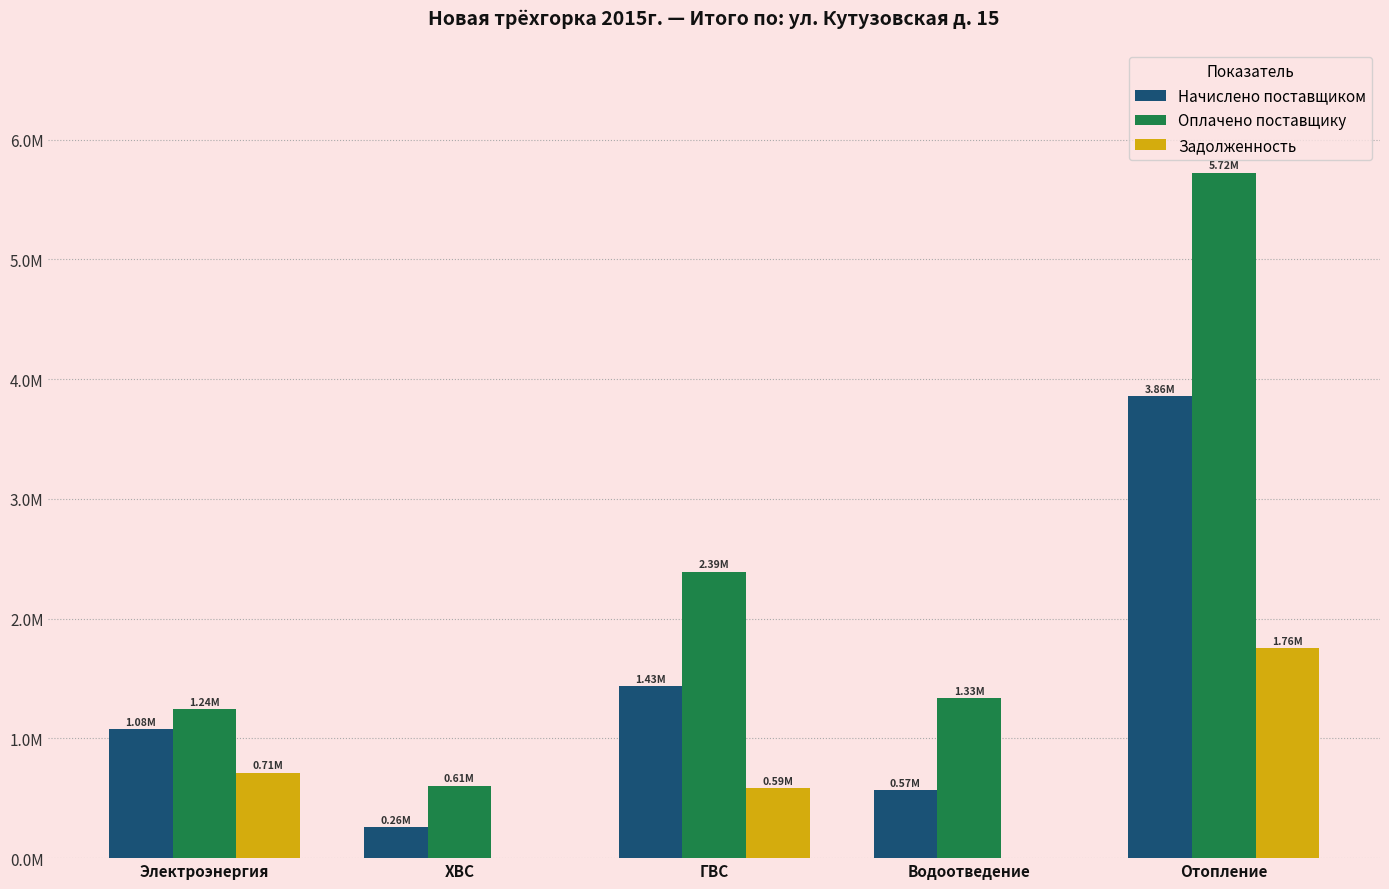

Rank the series by their average value, from lowest to highest.

Задолженность, Начислено поставщиком, Оплачено поставщику